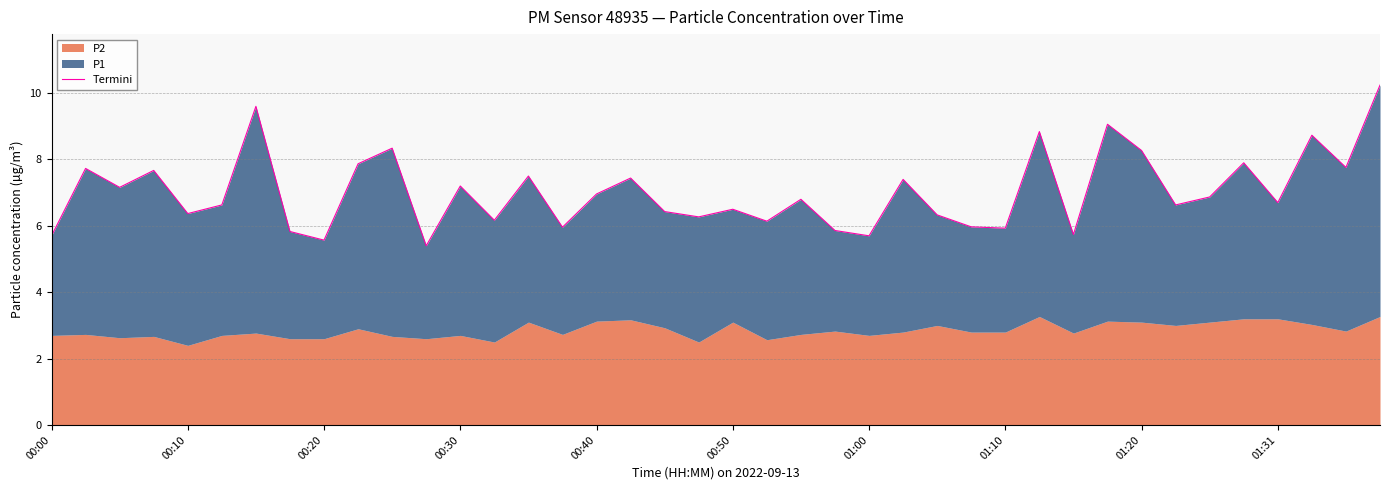

What is the sum of the values at 00:20 and 10?

15.5